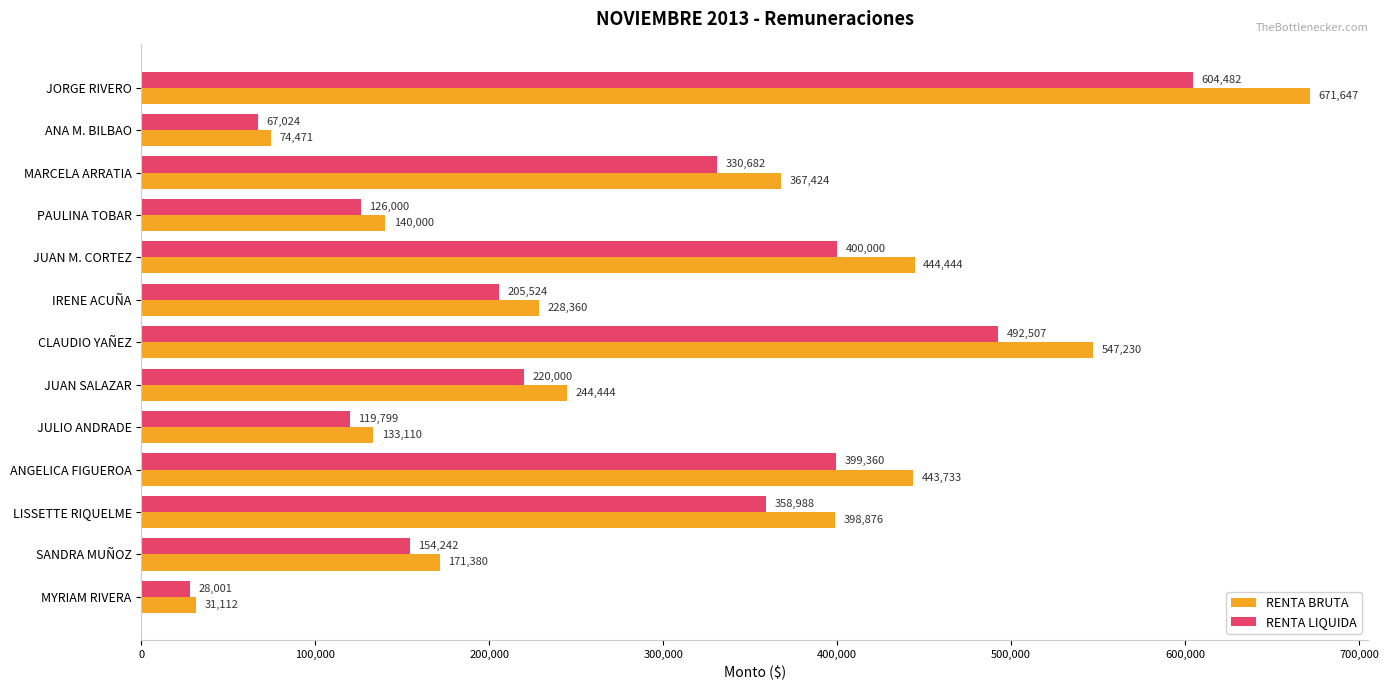

What is the total value across all series at SANDRA MUÑOZ?

325622